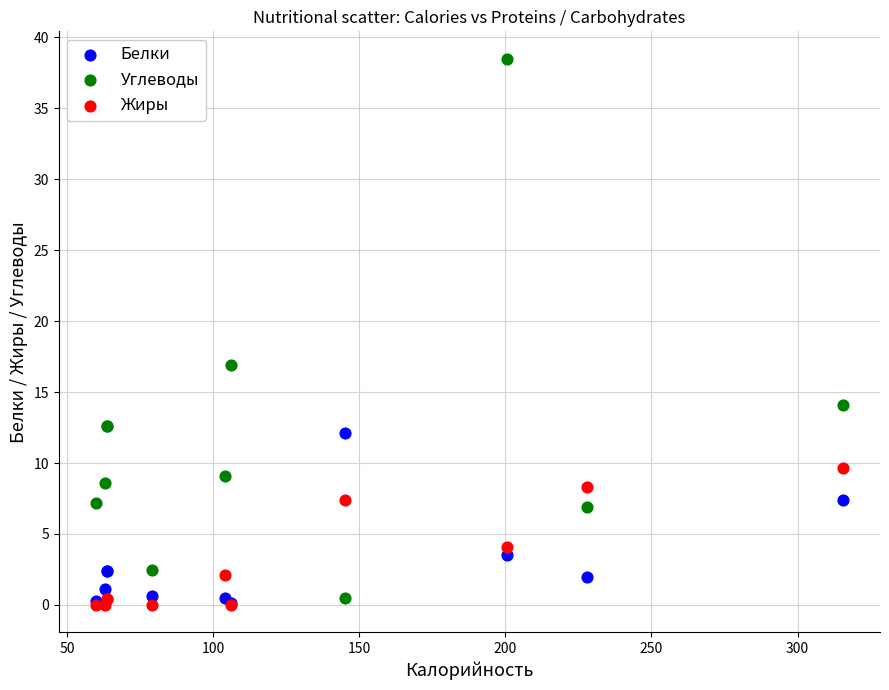

Across all series, what Y value is closest to 19?

16.9